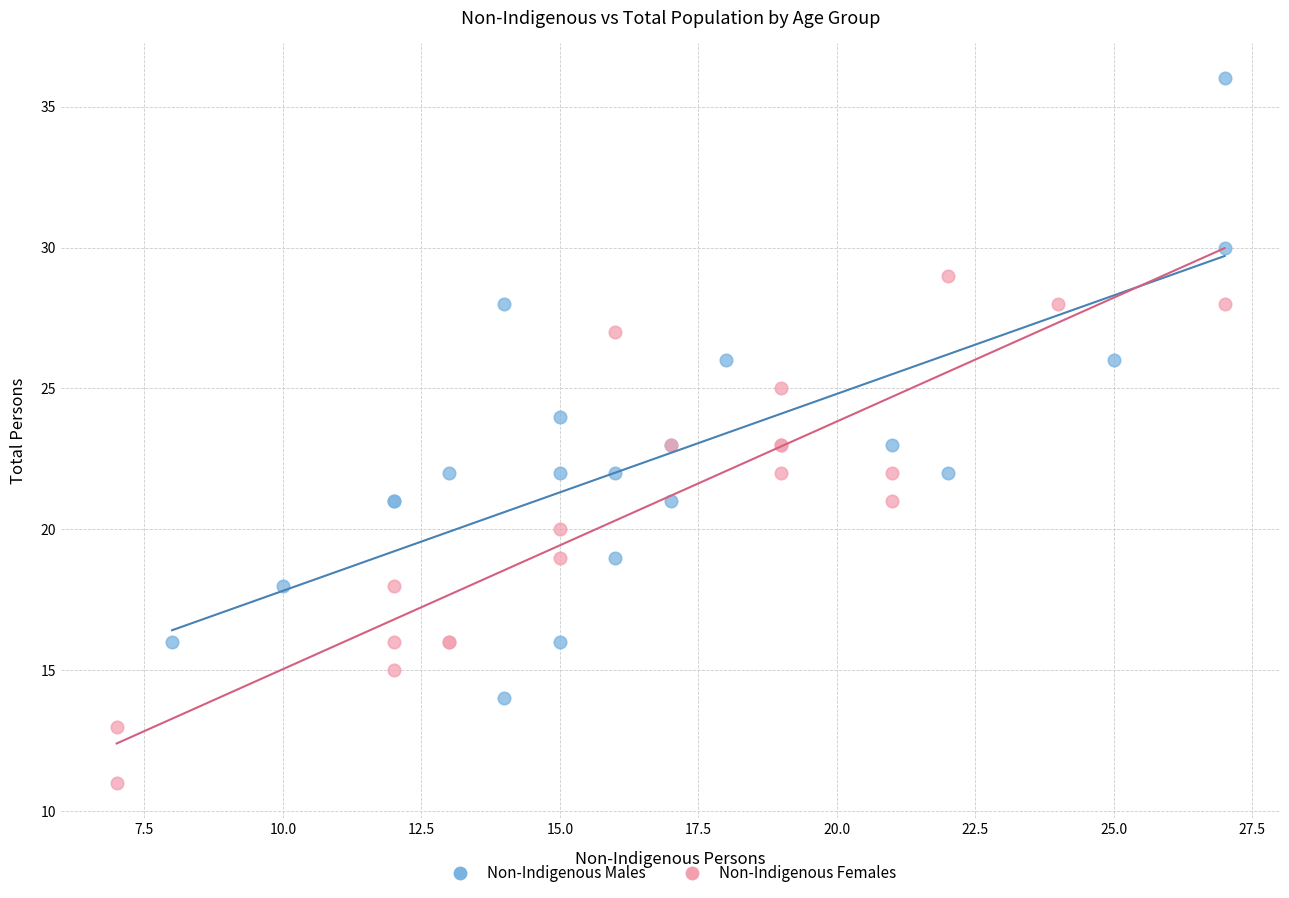

What are all the series names shown in the legend?

Non-Indigenous Males, Non-Indigenous Females